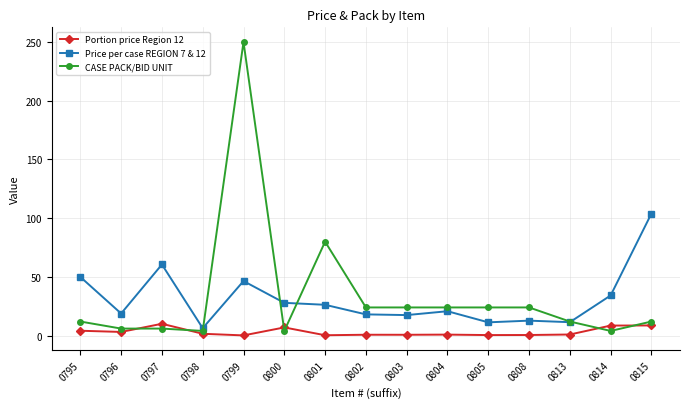

Between 0798 and 0801, which series saw the biggest shift?

CASE PACK/BID UNIT